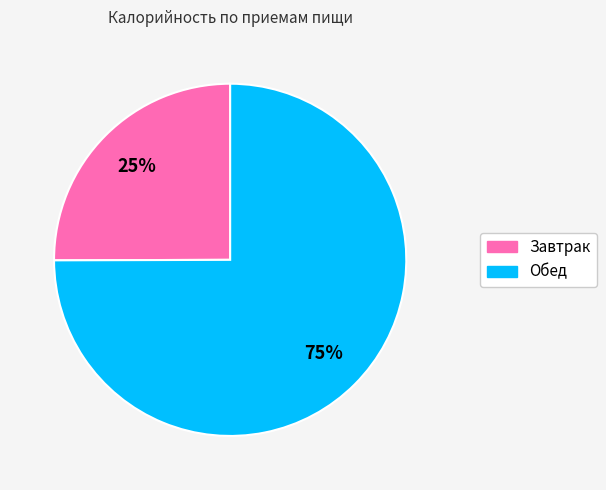

To the nearest percent, what is the combined percentage of Завтрак and Обед?

100%